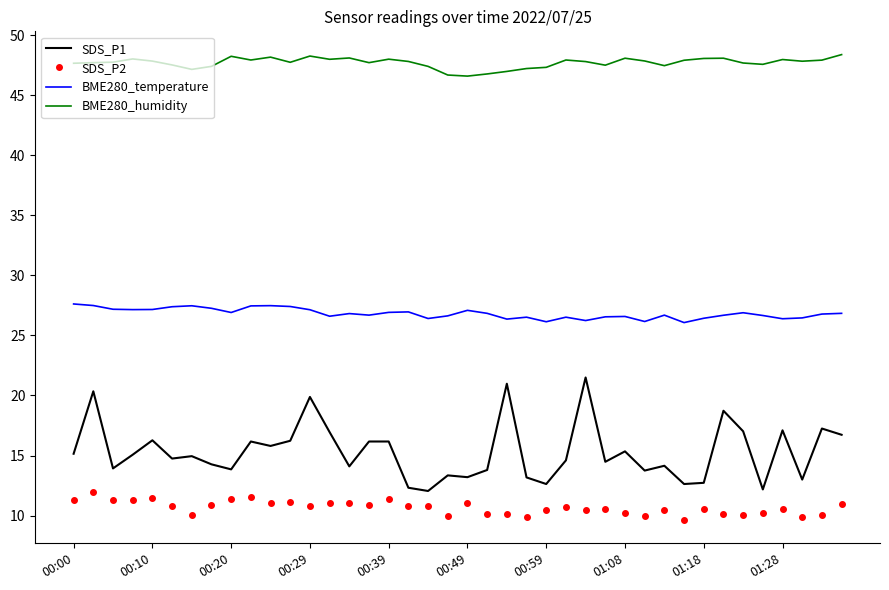

What is the sum of all BME280_temperature values?

1073.0